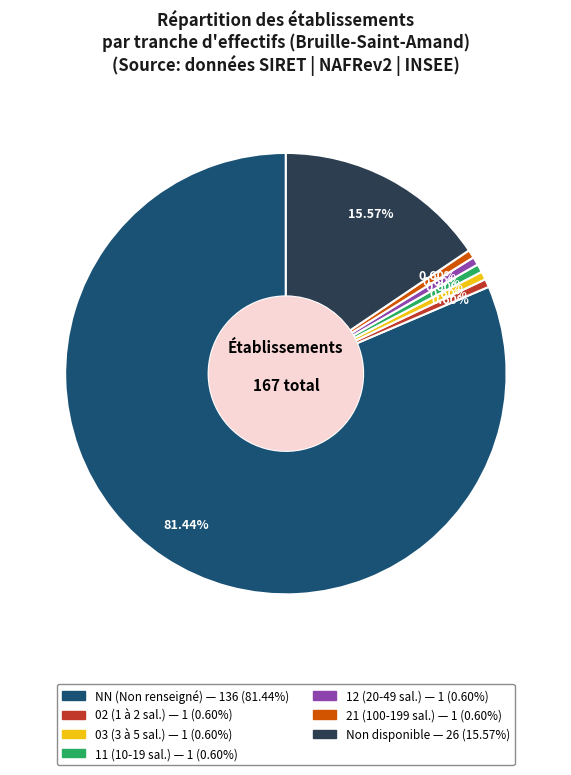

How many slices are in this pie chart?

7